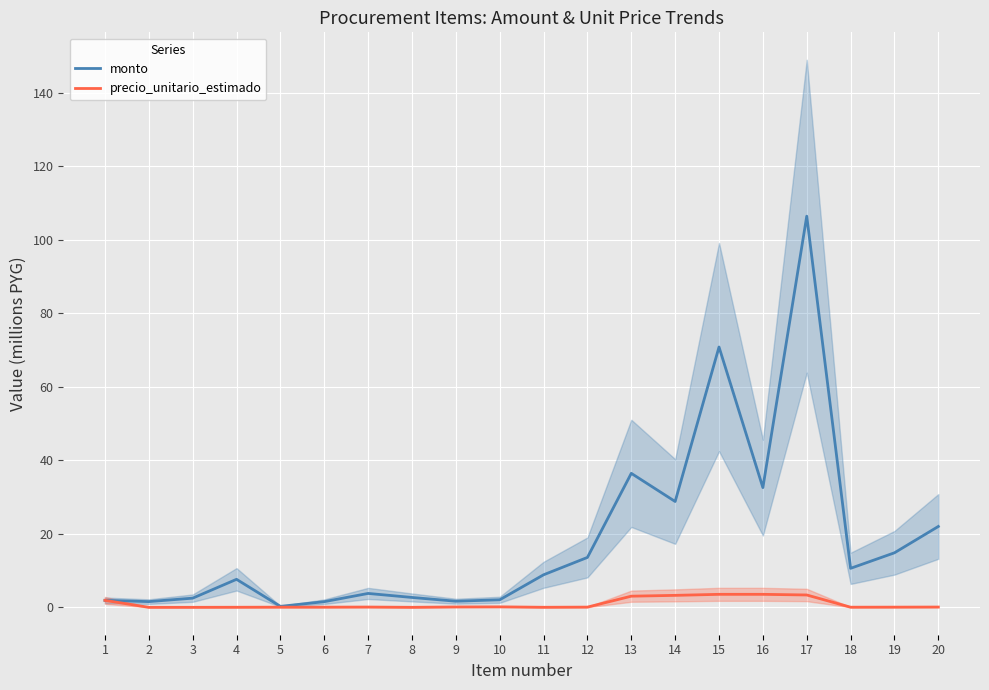

Reading left to right, list all the values displayed in this chart.

monto: 1.9	1.6	2.5	7.6	0.3	1.5	3.8	2.7	1.7	2.1	8.9	13.6	36.5	28.8	70.8	32.6	106.4	10.6	14.8	22.0
precio_unitario_estimado: 1.9	0.0	0.0	0.0	0.1	0.1	0.1	0.0	0.1	0.1	0.0	0.1	3.0	3.3	3.5	3.5	3.4	0.0	0.1	0.1